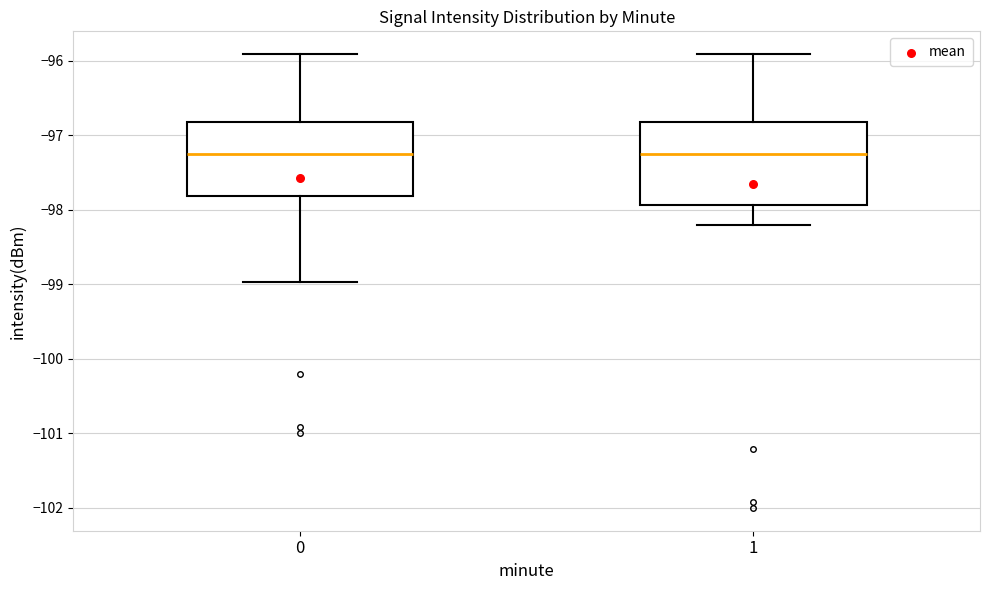

Reading left to right, read every box against the y-axis: the position of its median line, the range the box covers, and the ends of its whiskers. The values are not printed on the chart, so give them approximately, as read against the axis.

0: median -97.2, box -97.8 to -96.8, whiskers -99.0 to -95.9
1: median -97.2, box -97.9 to -96.8, whiskers -98.2 to -95.9